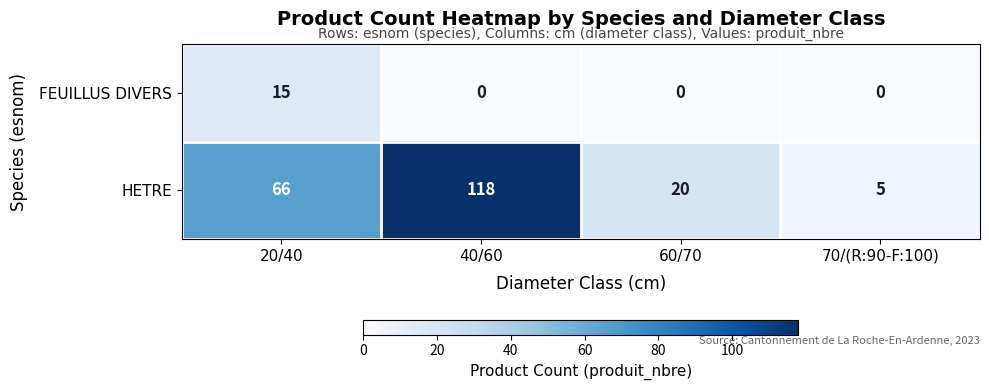

Count the number of data series in this chart.

2